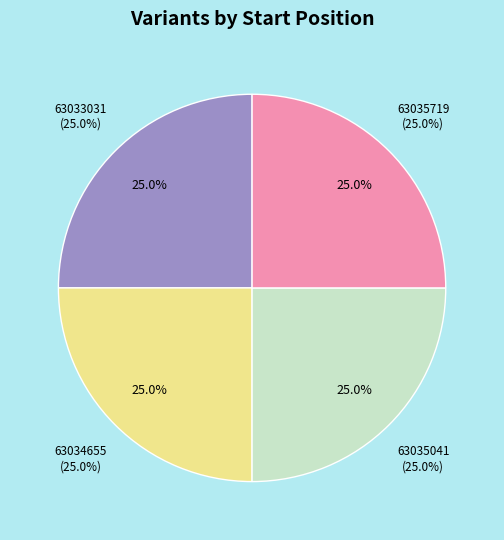

What is the smallest slice in the pie chart?

63033031